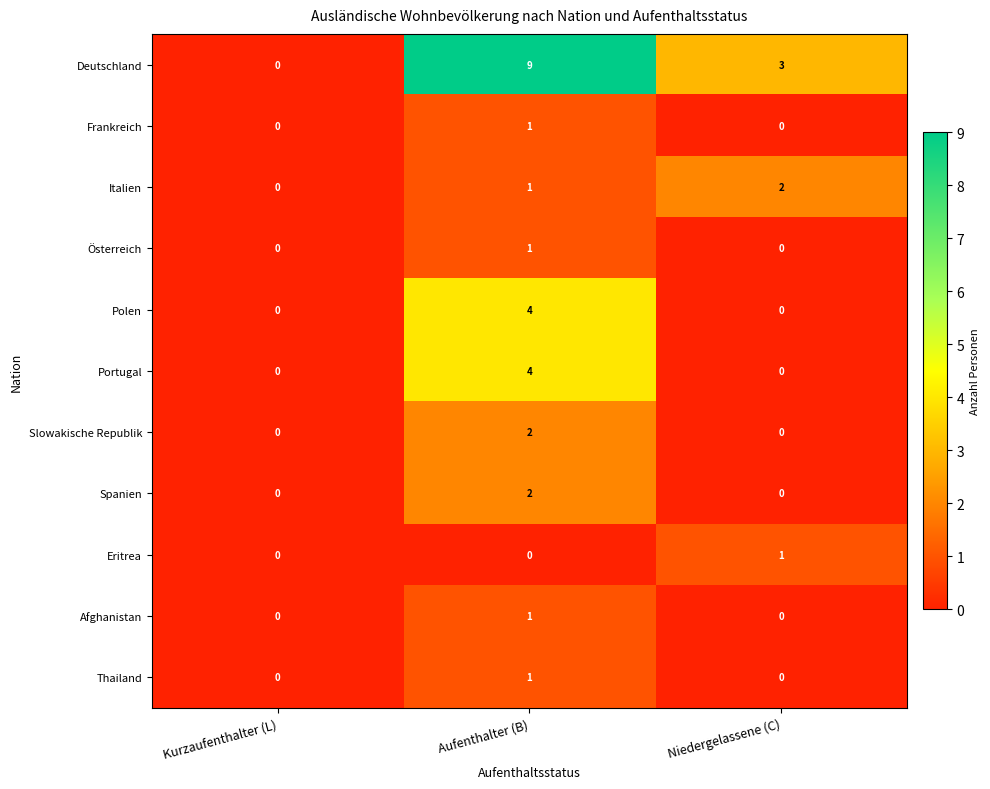

Which series has the largest range (max minus min)?

Deutschland